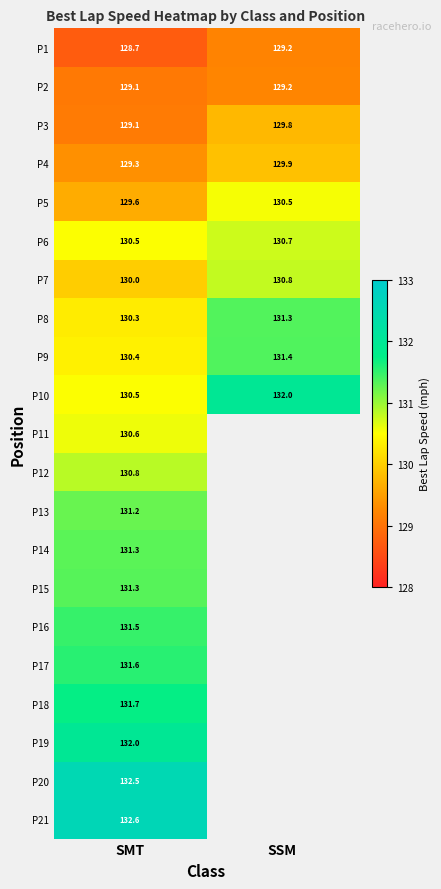

At which label does P5 first exceed 130?

SSM